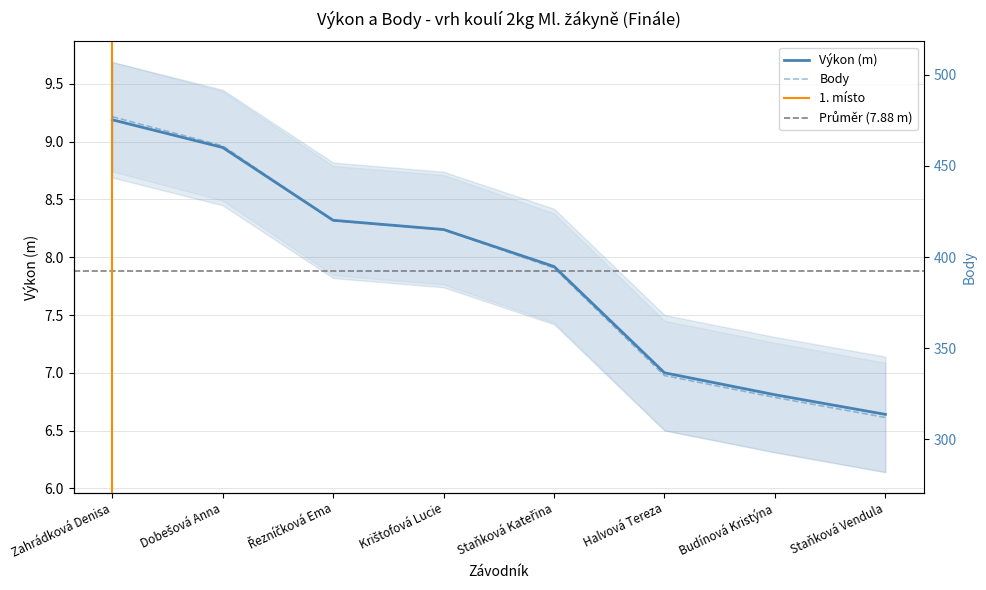

What is the sum of all Body values?

3137.0